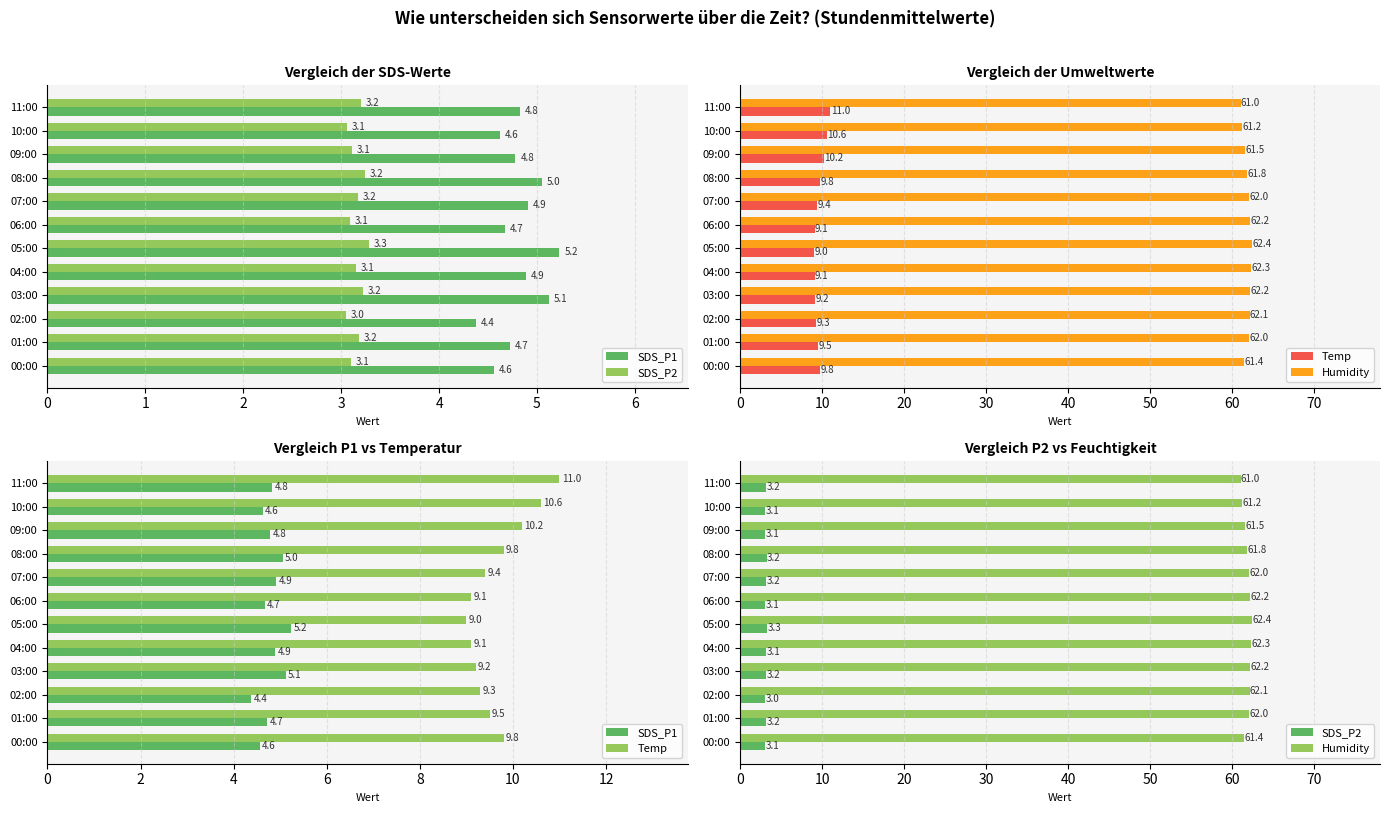

Reading left to right, transcribe all the data shown in this chart.

SDS_P1: 4.6	4.7	4.4	5.1	4.9	5.2	4.7	4.9	5.0	4.8	4.6	4.8
SDS_P2: 3.1	3.2	3.0	3.2	3.1	3.3	3.1	3.2	3.2	3.1	3.1	3.2
Temp: 9.8	9.5	9.3	9.2	9.1	9.0	9.1	9.4	9.8	10.2	10.6	11.0
Humidity: 61.4	62.0	62.1	62.2	62.3	62.4	62.2	62.0	61.8	61.5	61.2	61.0